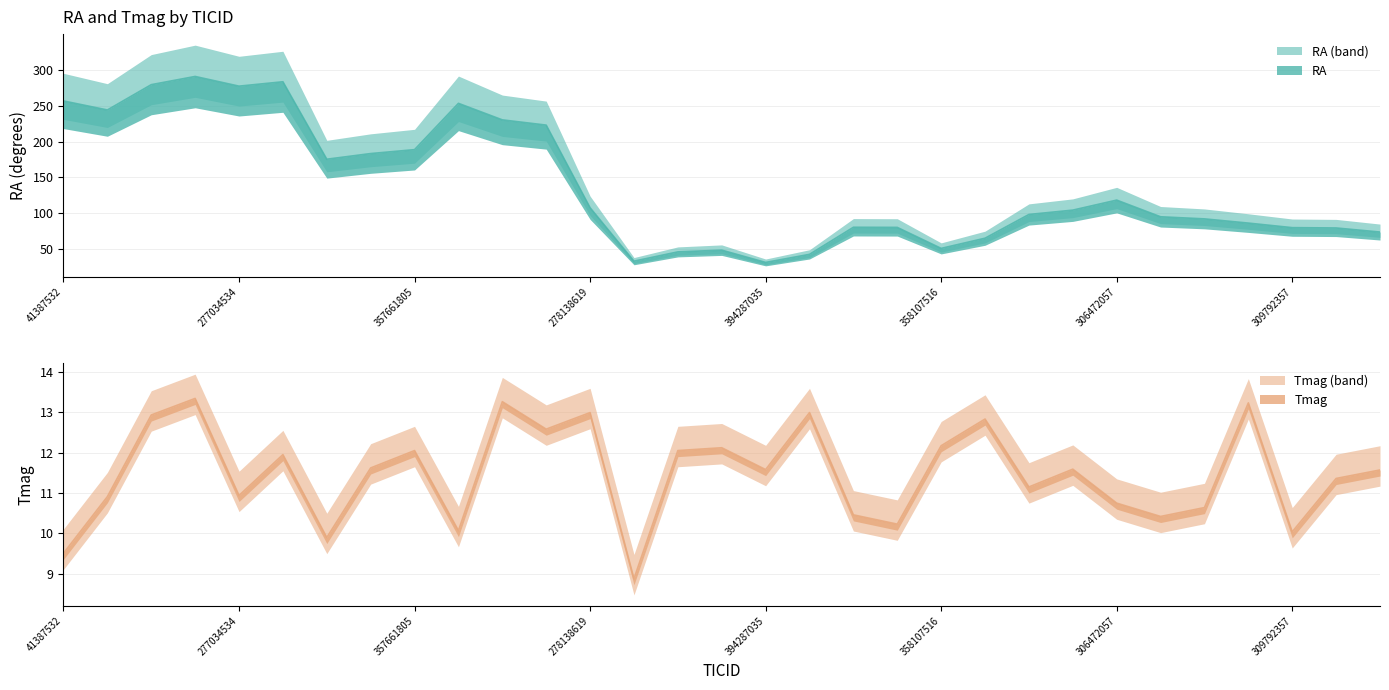

True or false: Tmag and RA intersect in this chart.

False